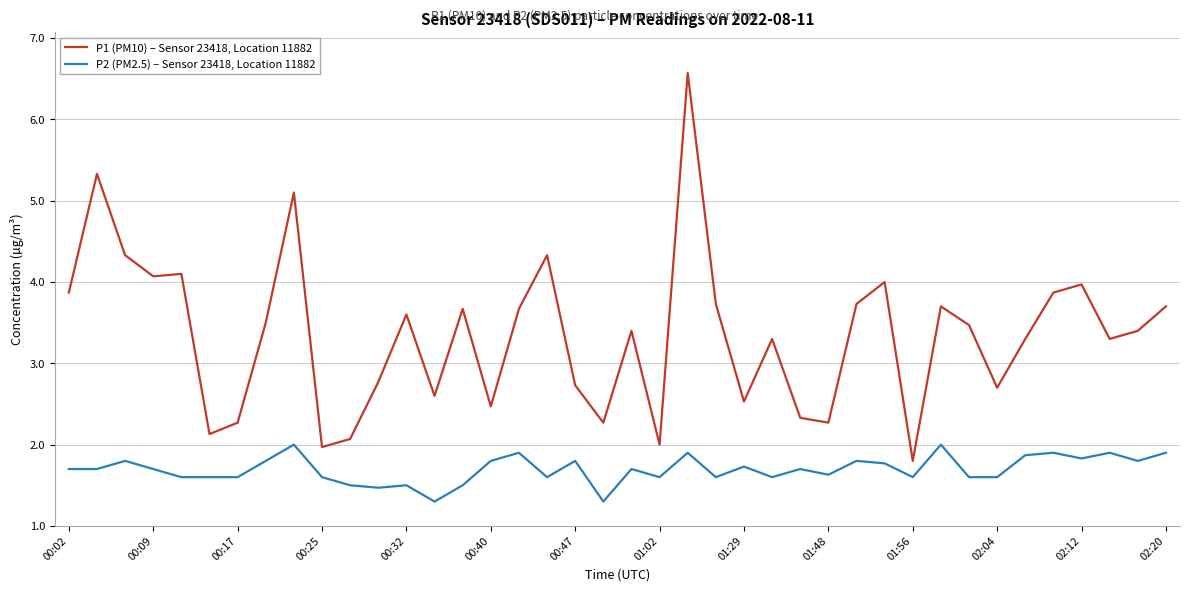

True or false: P1 (PM10) – Sensor 23418, Location 11882 and P2 (PM2.5) – Sensor 23418, Location 11882 intersect in this chart.

False